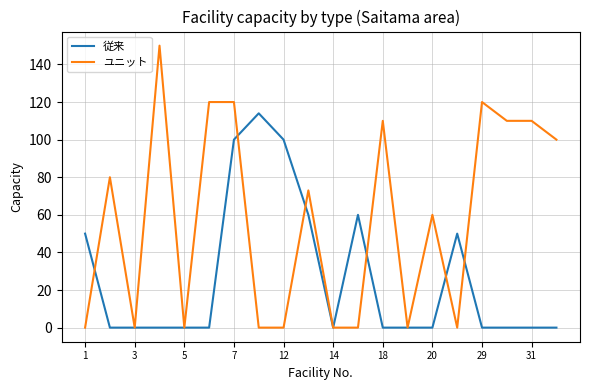

What is the maximum value shown in the chart?

150